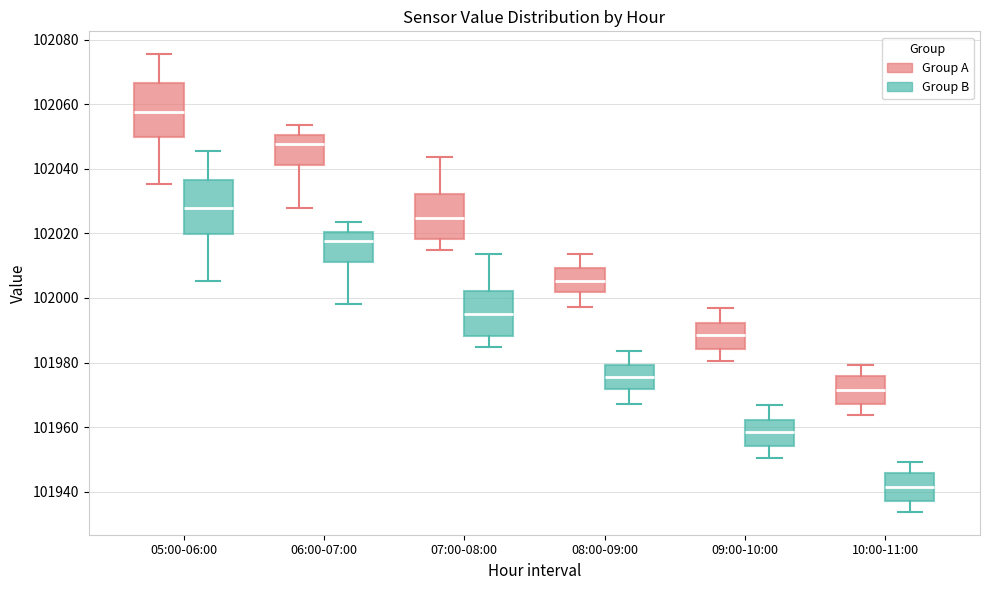

Reading left to right, read every box against the y-axis: the position of its median line, the range the box covers, and the ends of its whiskers. The values are not printed on the chart, so give them approximately, as read against the axis.

05:00-06:00 (Group A): median 102058, box 102050 to 102066, whiskers 102036 to 102076
05:00-06:00 (Group B): median 102028, box 102020 to 102036, whiskers 102006 to 102046
06:00-07:00 (Group A): median 102048, box 102042 to 102050, whiskers 102028 to 102054
06:00-07:00 (Group B): median 102018, box 102012 to 102020, whiskers 101998 to 102024
07:00-08:00 (Group A): median 102024, box 102018 to 102032, whiskers 102014 to 102044
07:00-08:00 (Group B): median 101994, box 101988 to 102002, whiskers 101984 to 102014
08:00-09:00 (Group A): median 102006, box 102002 to 102010, whiskers 101998 to 102014
08:00-09:00 (Group B): median 101976, box 101972 to 101980, whiskers 101968 to 101984
09:00-10:00 (Group A): median 101988, box 101984 to 101992, whiskers 101980 to 101996
09:00-10:00 (Group B): median 101958, box 101954 to 101962, whiskers 101950 to 101966
10:00-11:00 (Group A): median 101972, box 101968 to 101976, whiskers 101964 to 101980
10:00-11:00 (Group B): median 101942, box 101938 to 101946, whiskers 101934 to 101950